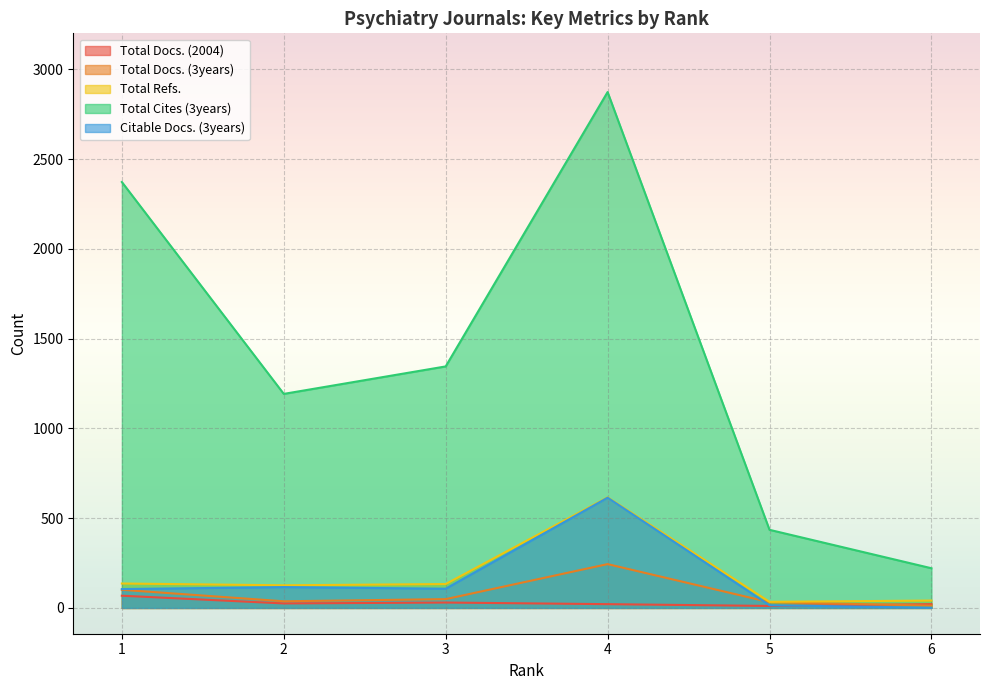

True or false: Citable Docs. (3years) has a value of 159 at 4.

False